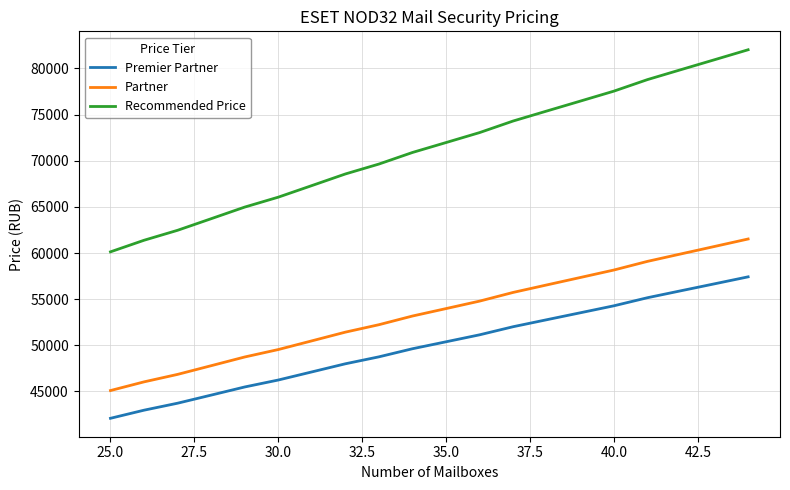

What is the greatest value displayed?

82030